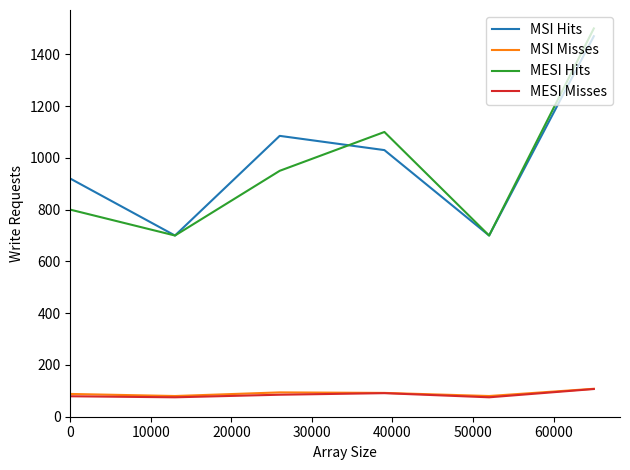

Which series has the largest range (max minus min)?

MESI Hits